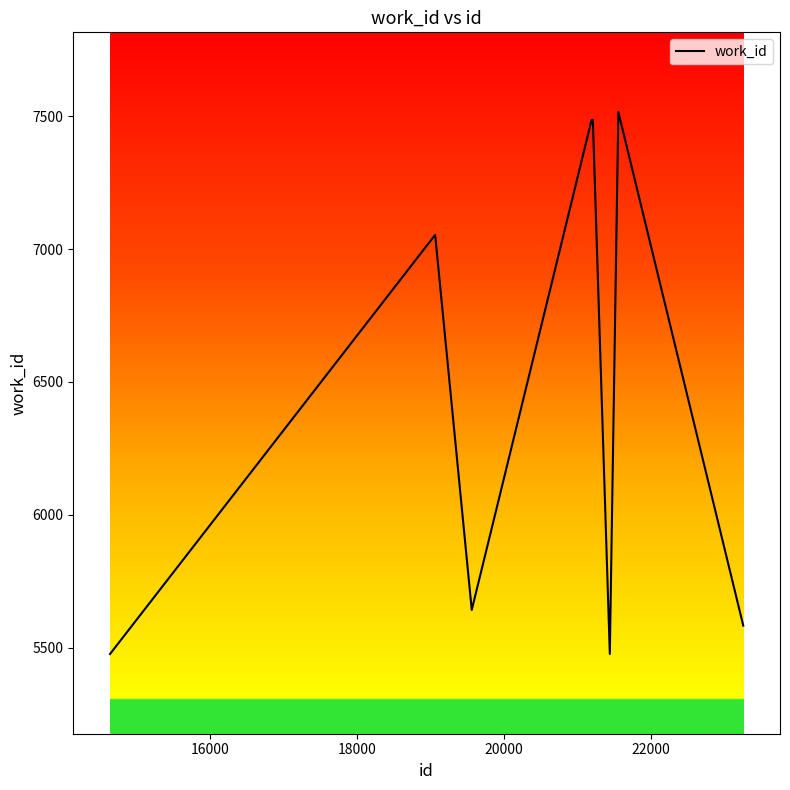

What is the greatest value displayed?

7516